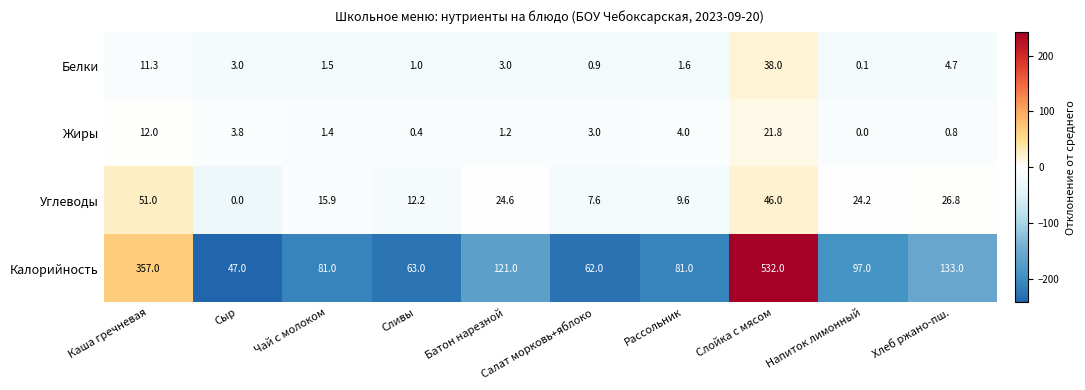

Which series has the largest range (max minus min)?

Калорийность